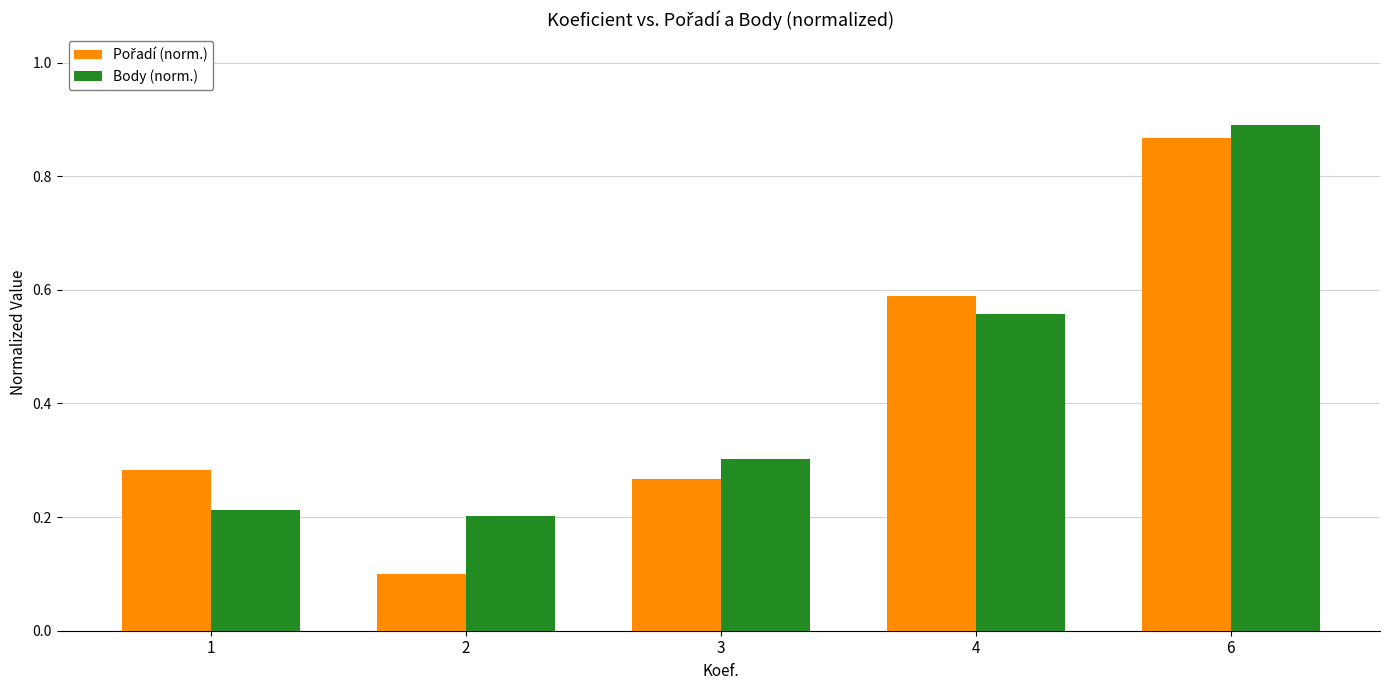

At how many categories does at least one series exceed 0?

5